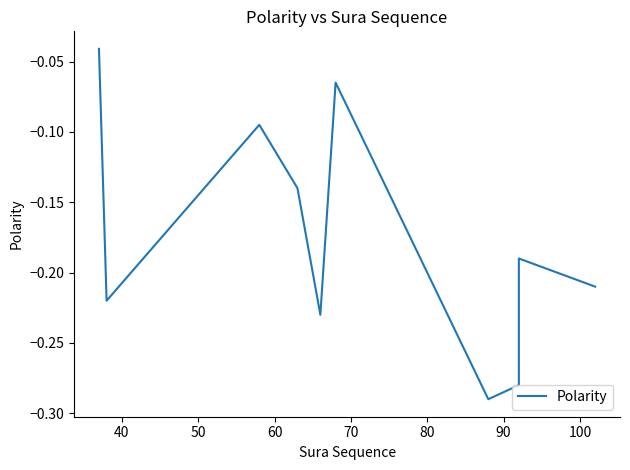

True or false: the data shows -0.2 at 100.

False